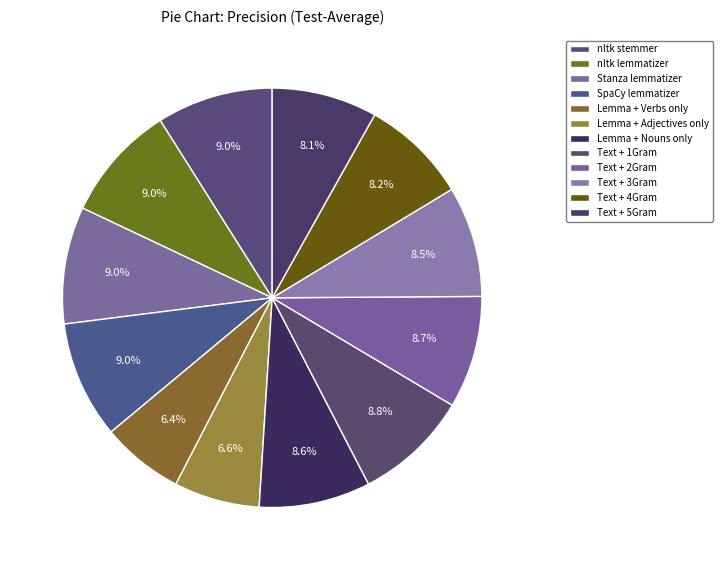

How many slices are in this pie chart?

12